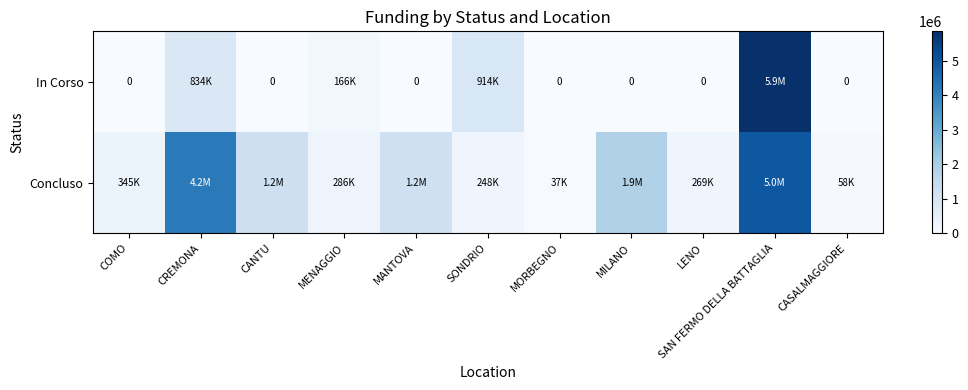

At which category is the sum across all series the highest?

SAN FERMO DELLA BATTAGLIA